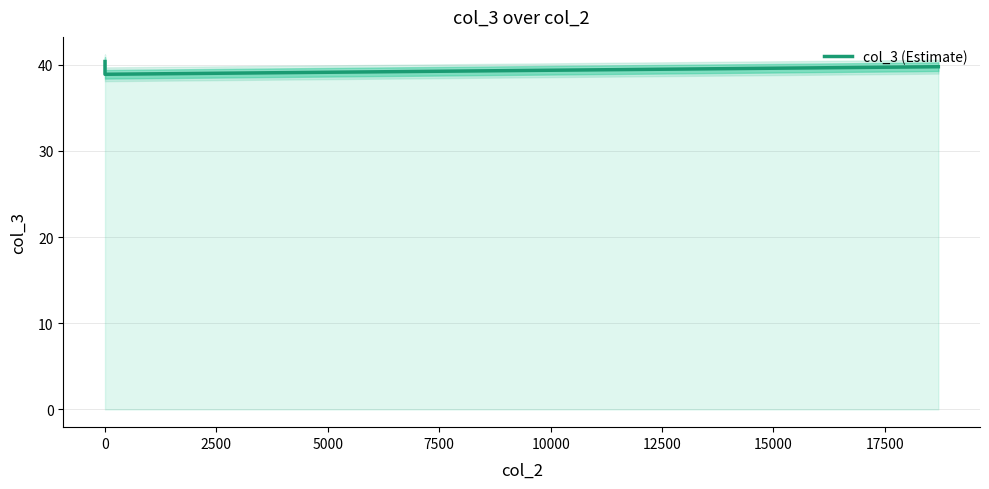

What is the maximum value shown in the chart?

40.4